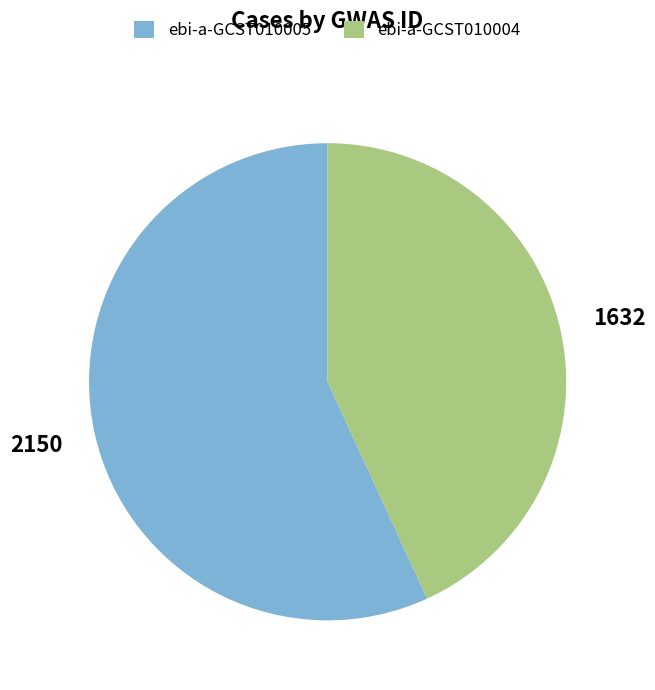

Rank the categories by value from highest to lowest.

ebi-a-GCST010005, ebi-a-GCST010004